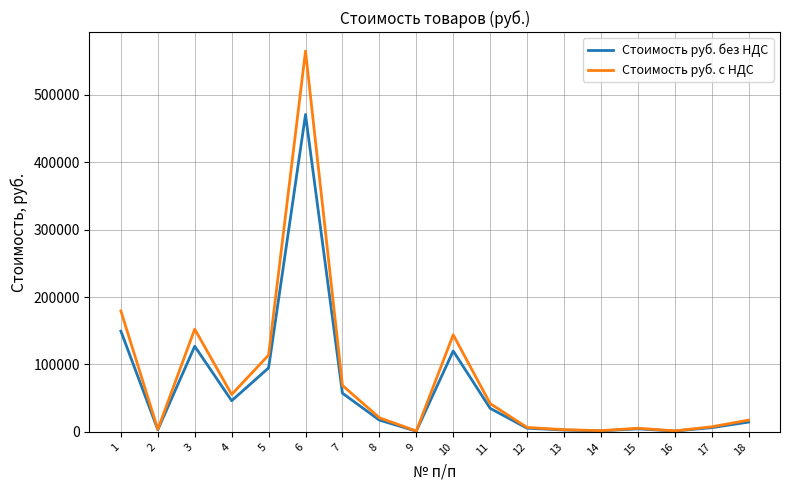

Which series has the largest total across all categories?

Стоимость руб. с НДС